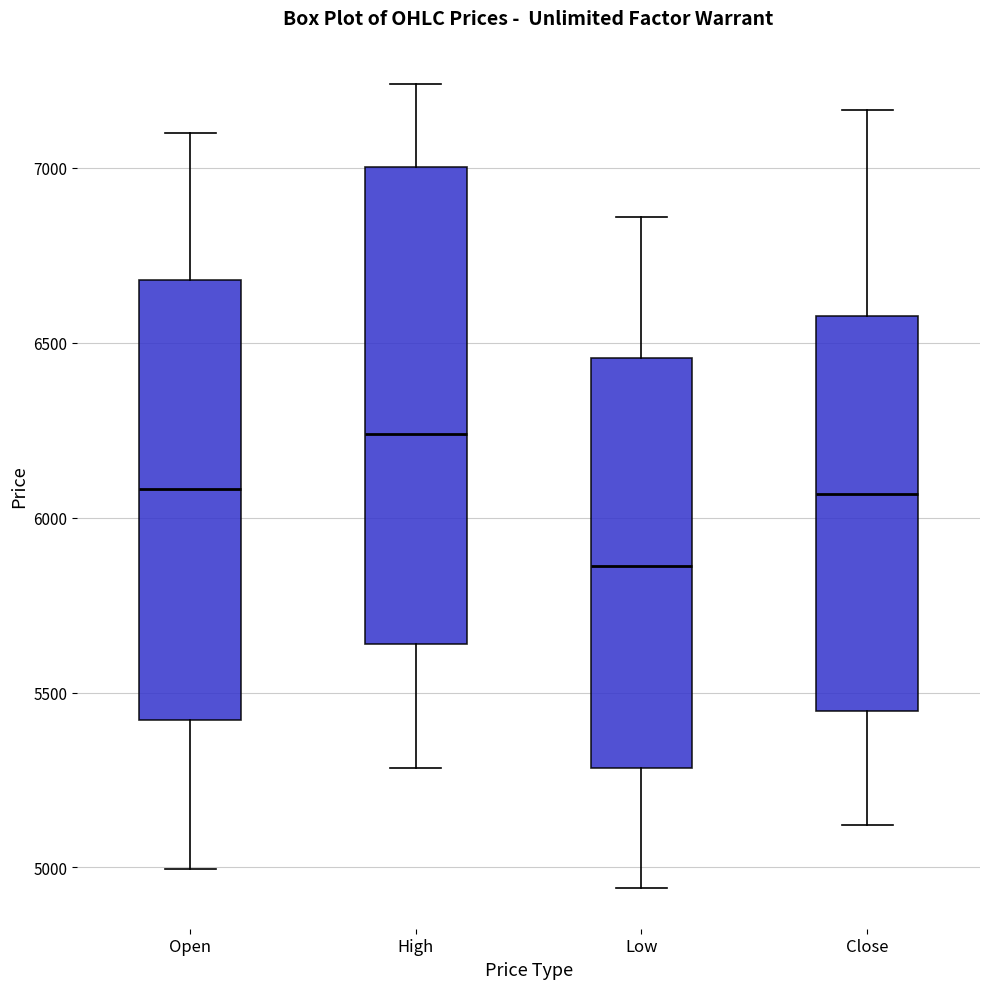

Which box has the lowest median line?

Low